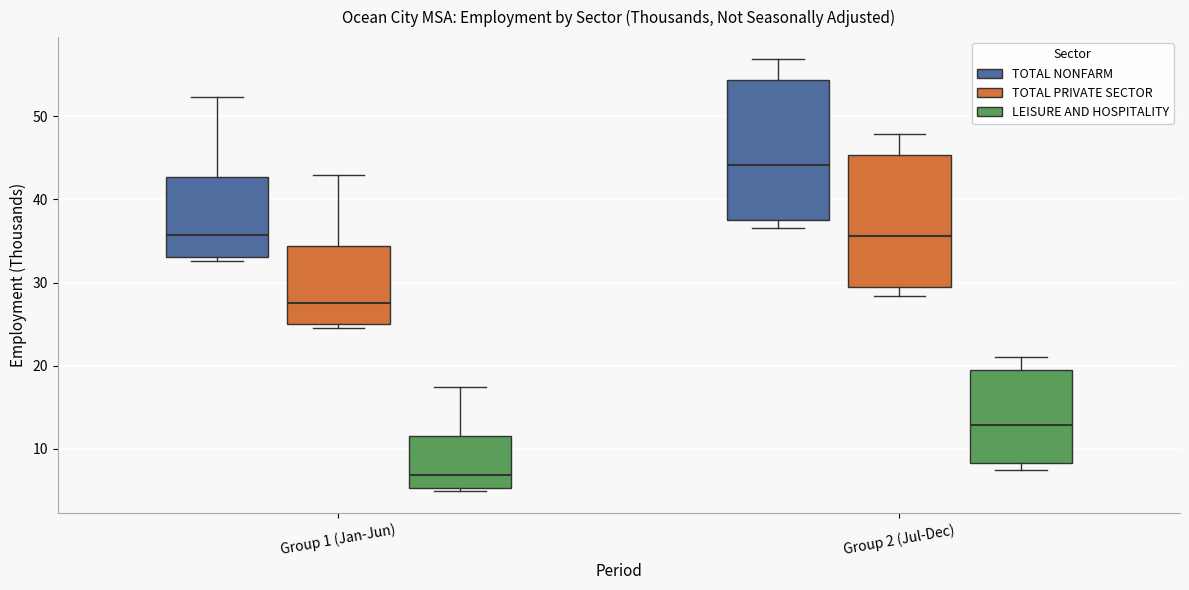

Which box has the lowest median line?

Group 1 (Jan-Jun) (LEISURE AND HOSPITALITY)